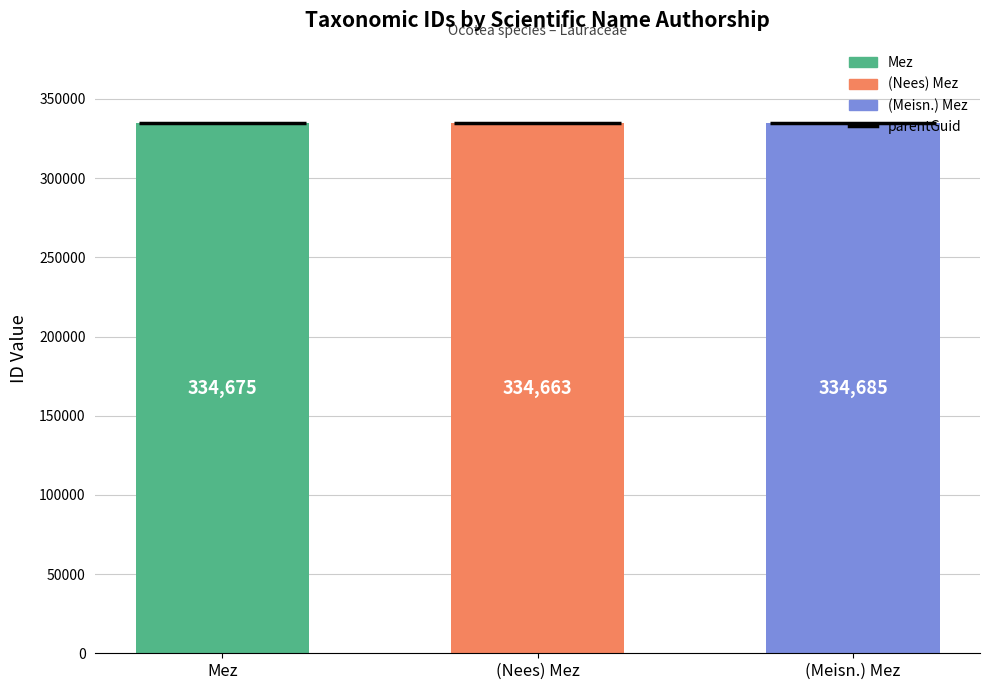

What is the sum of all values?

1004023